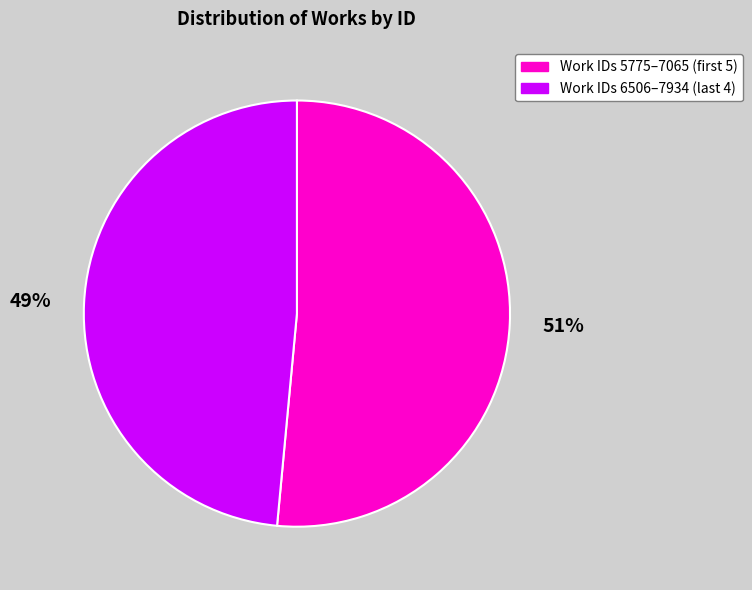

Does any single category account for the majority?

Yes